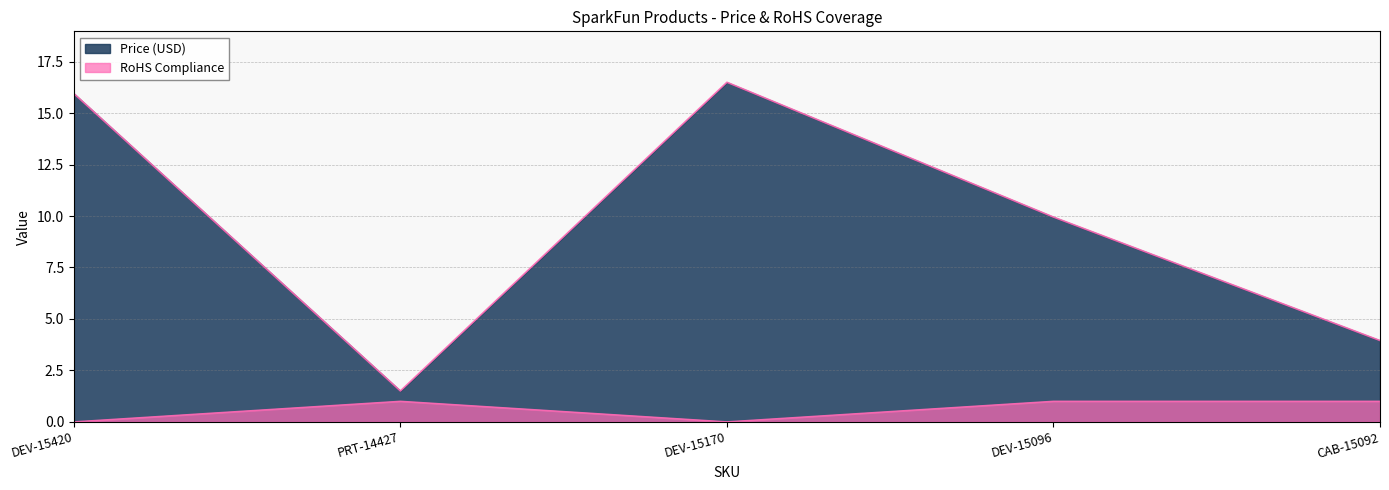

The Price (USD) series shows 9.9 at DEV-15096. True or false?

True